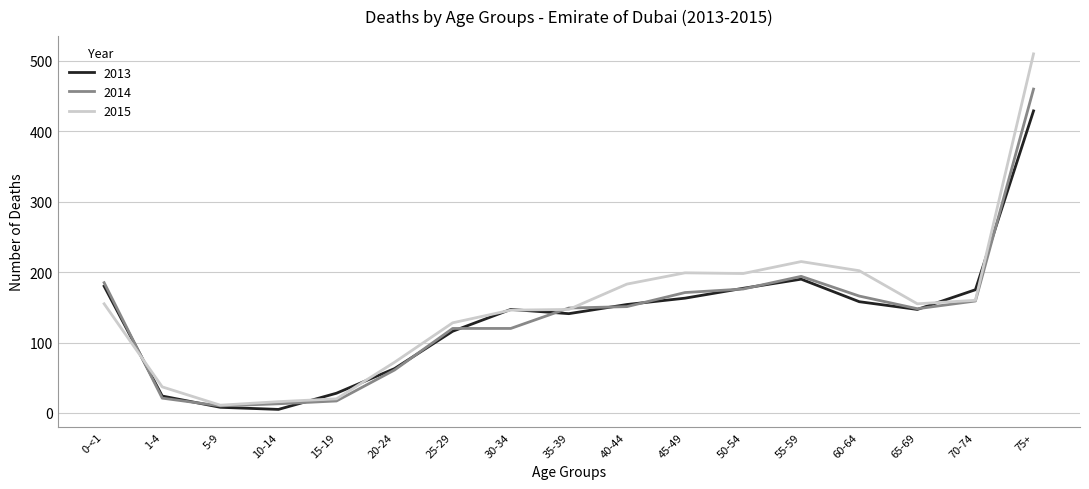

At how many categories does at least one series exceed 77?

12